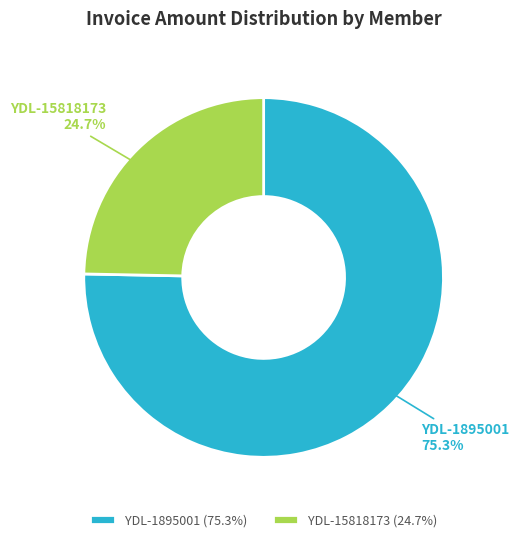

How many slices are in this pie chart?

2